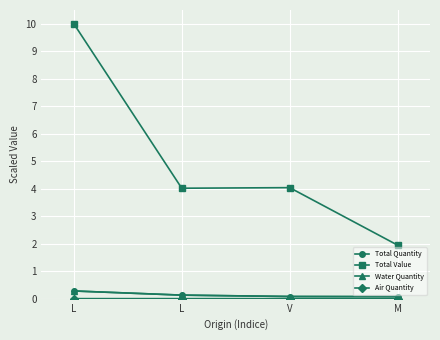

Reading left to right, transcribe all the data shown in this chart.

Total Quantity: L=0.3	L=0.1	V=0.1	M=0.1
Total Value: L=10.0	L=4.0	V=4.0	M=1.9
Water Quantity: L=0.3	L=0.1	V=0.1	M=0.1
Air Quantity: L=0.0	L=0.0	V=0.0	M=0.0